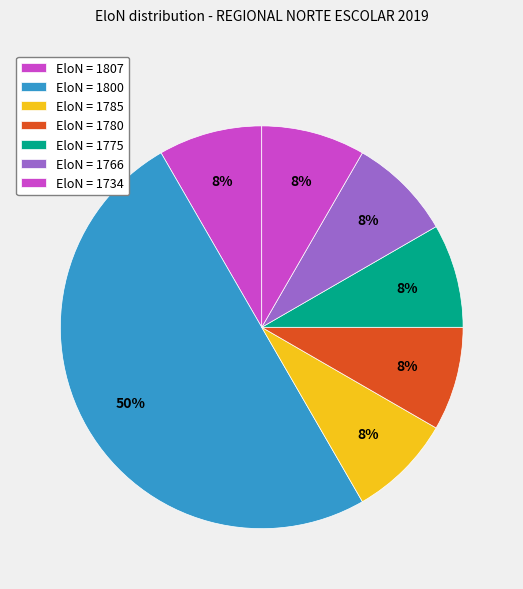

How many slices are in this pie chart?

7